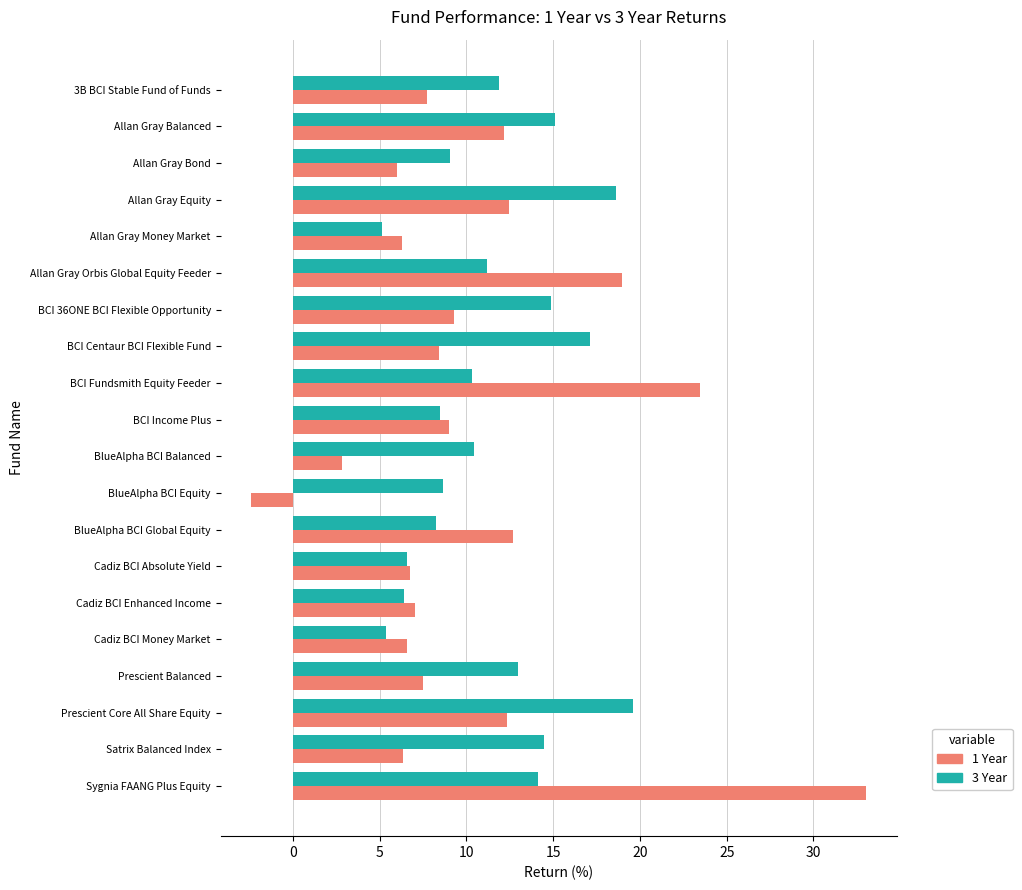

What are all the series names shown in the legend?

1 Year, 3 Year